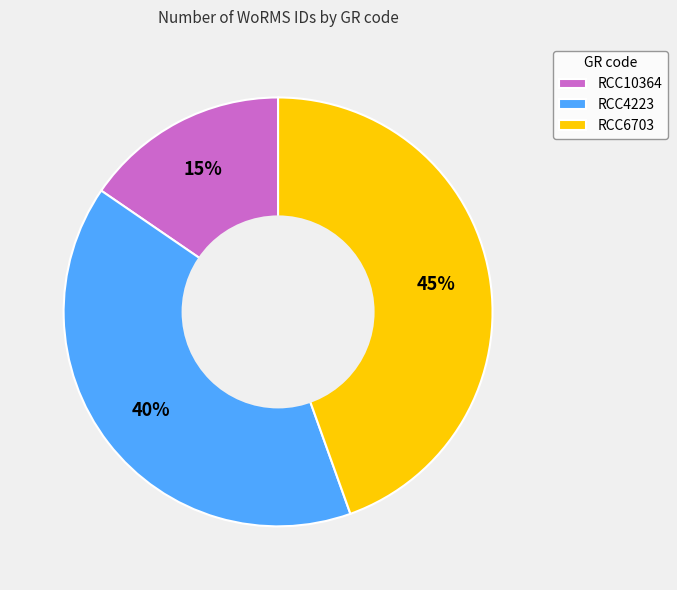

The RCC10364 slice represents 24% of the pie. True or false?

False